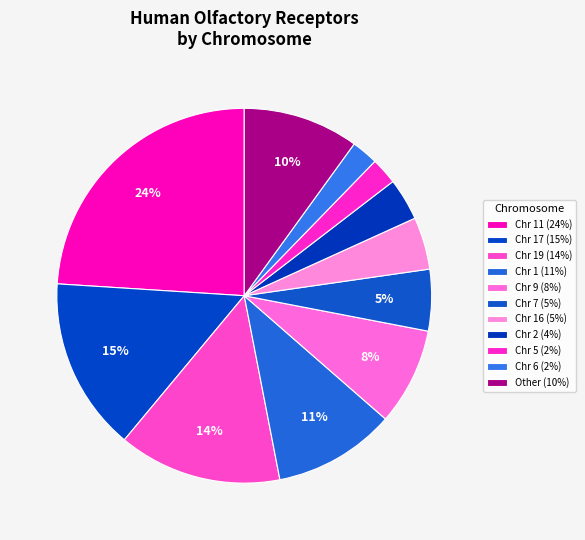

How many segments does this pie chart have?

11